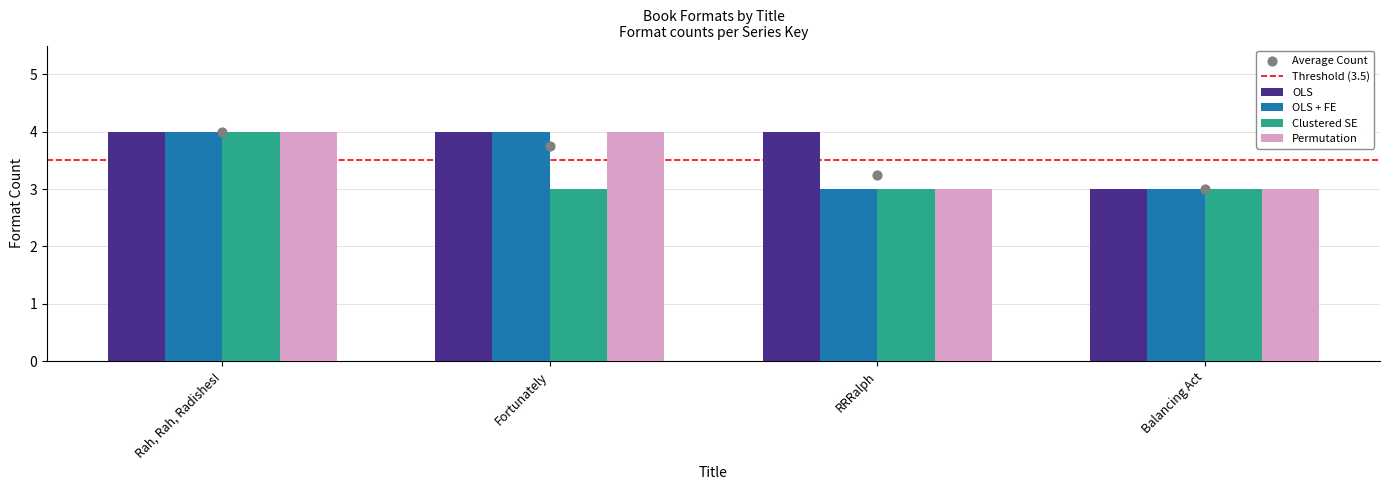

Is the value of Clustered SE at Rah, Rah, Radishes! greater than the value of OLS + FE at RRRalph?

Yes